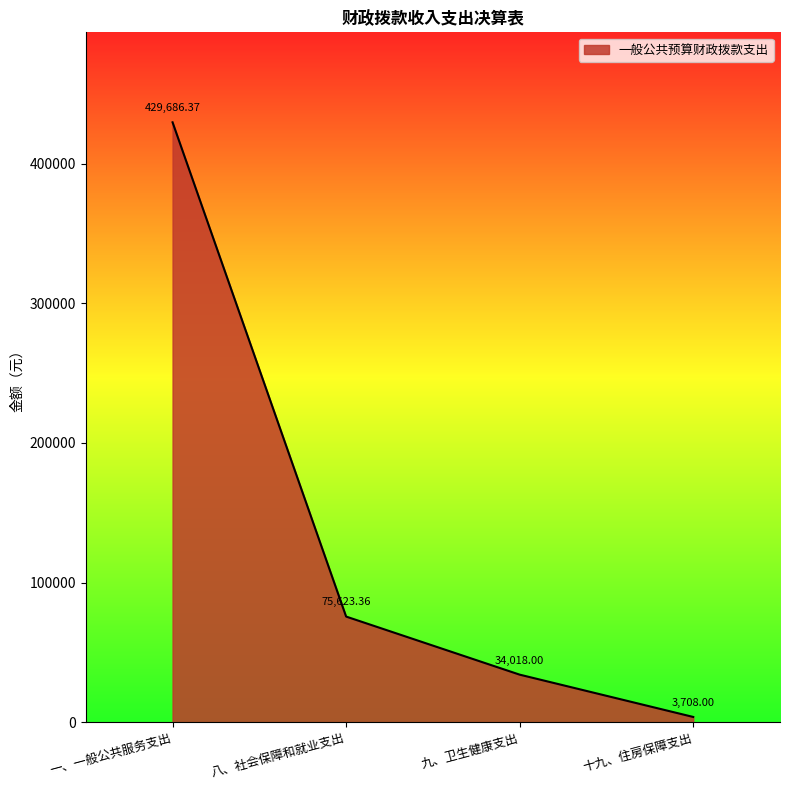

Which has a higher value, 一、一般公共服务支出 or 九、卫生健康支出?

一、一般公共服务支出